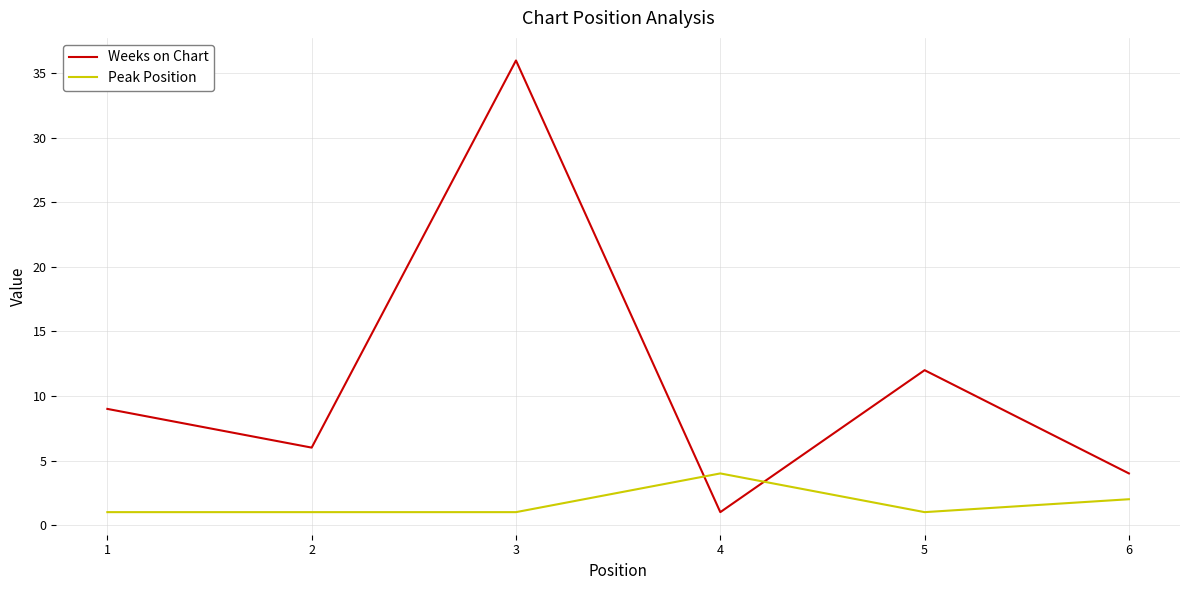

What value does the Weeks on Chart series have at 3, to the nearest 10?

40